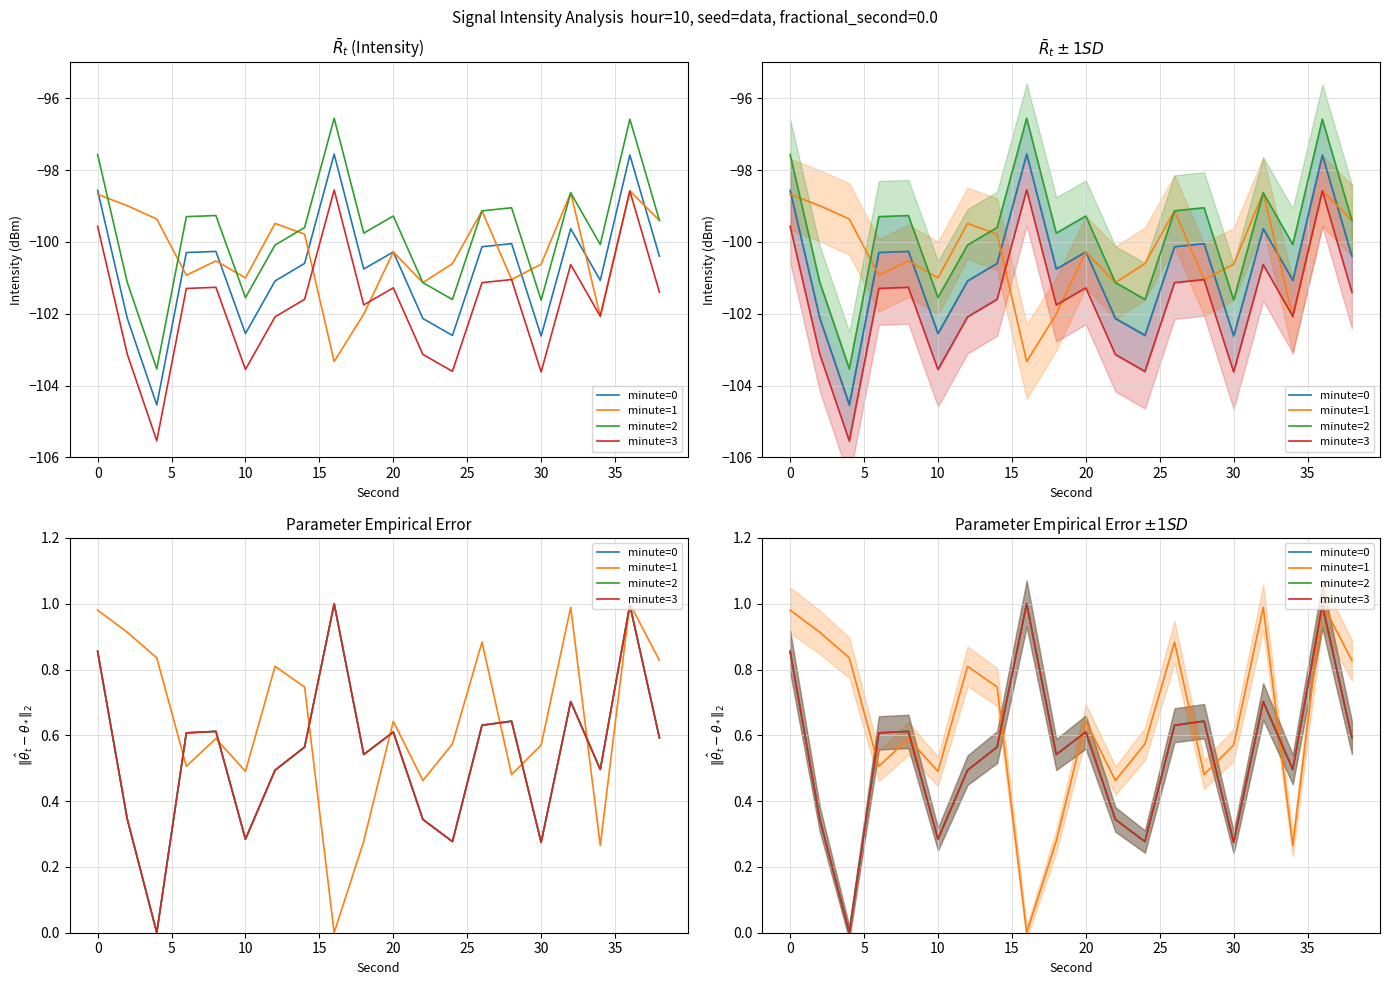

List the series in order of their peak value, highest first.

minute=0, minute=1, minute=2, minute=3